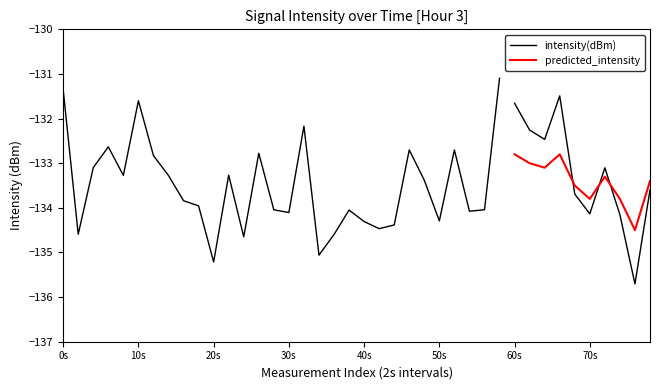

Which has a higher value, 32 or 19?

32